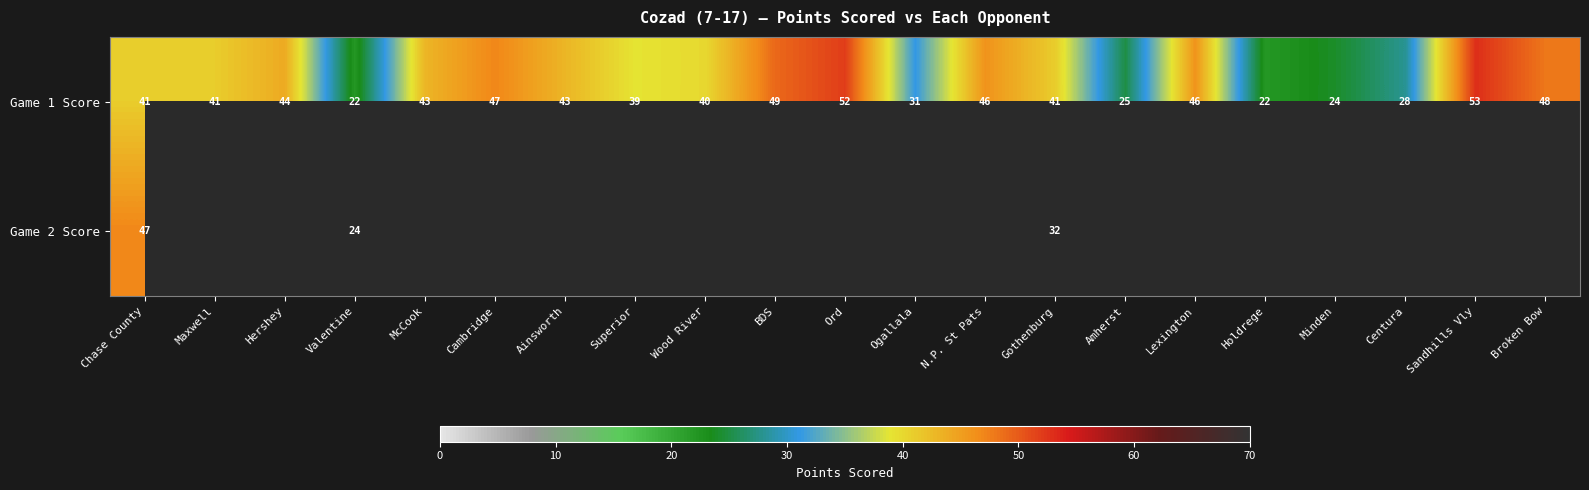

At how many categories does at least one series exceed 35?

15